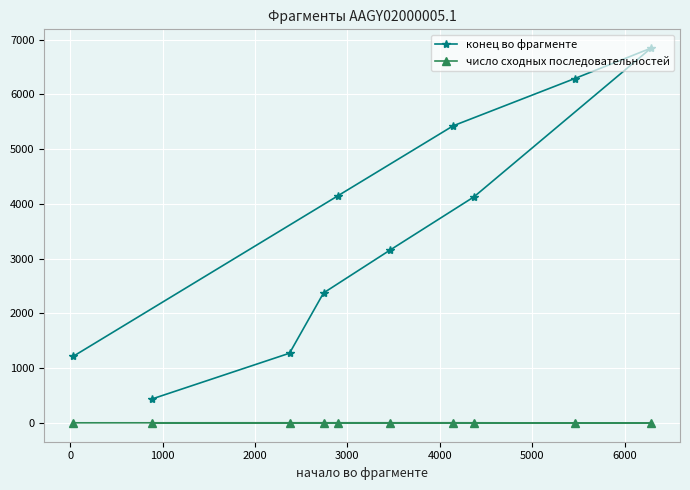

What is the difference between the second highest and minimum values in the конец во фрагменте series?

5847